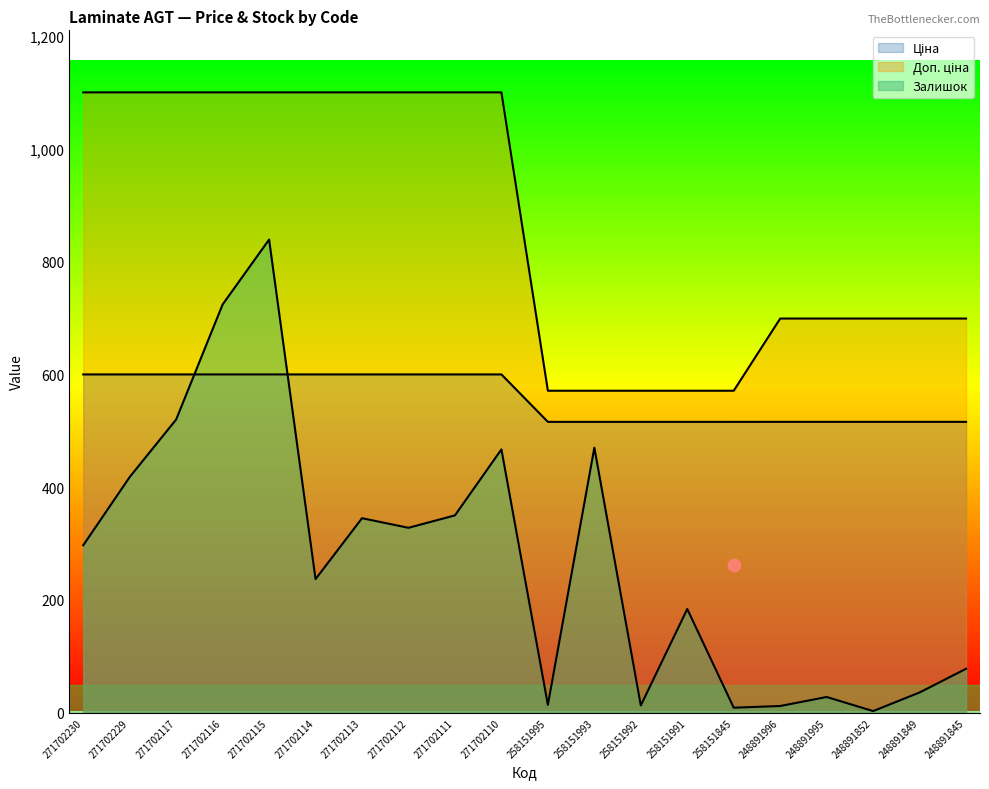

What is the total value across all series at 248891845?

1292.8